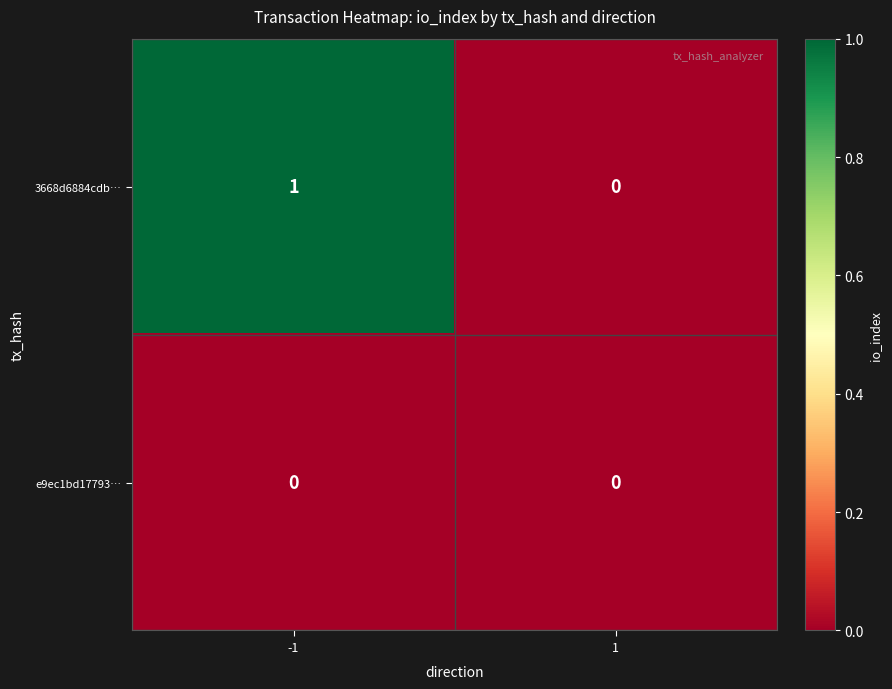

Which series has the largest total across all categories?

3668d6884cdb…